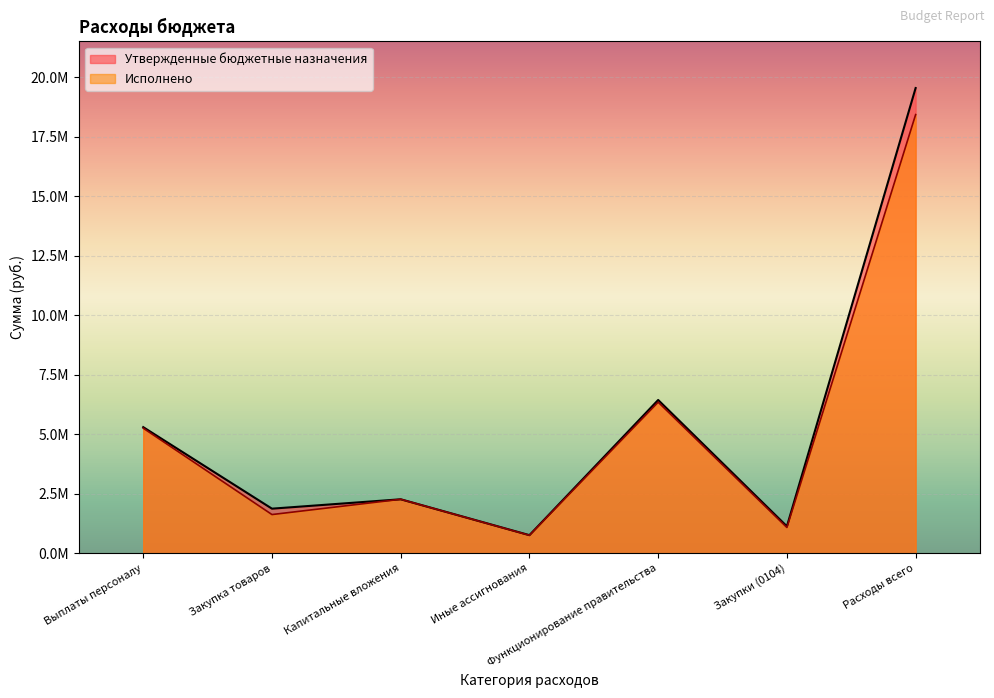

Is it true that Утвержденные бюджетные назначения equals 1587609.9 at Функционирование правительства?

False